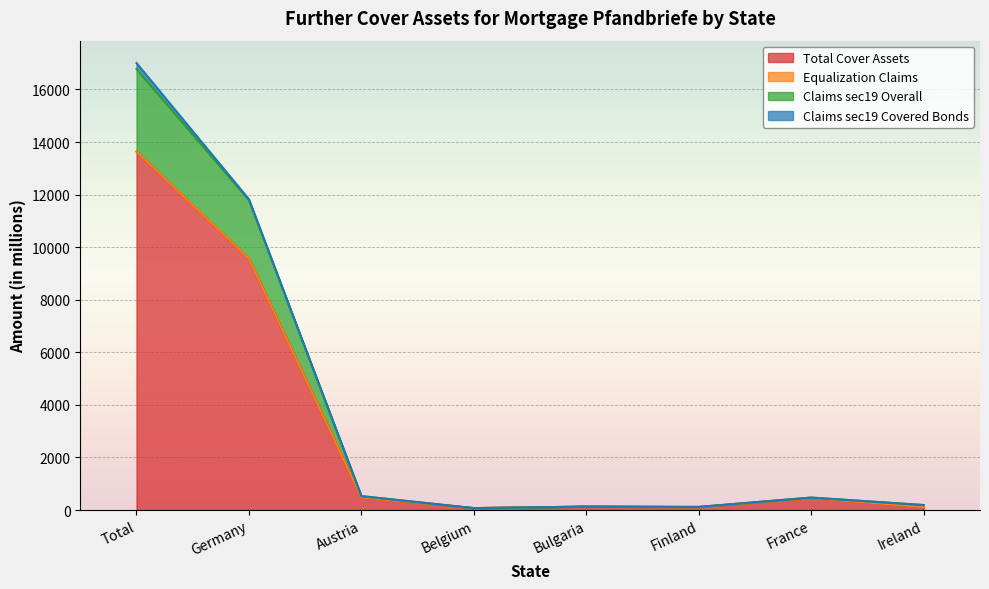

In Claims sec19 Overall, how many points are higher than both neighbors (excluding endpoints)?

2